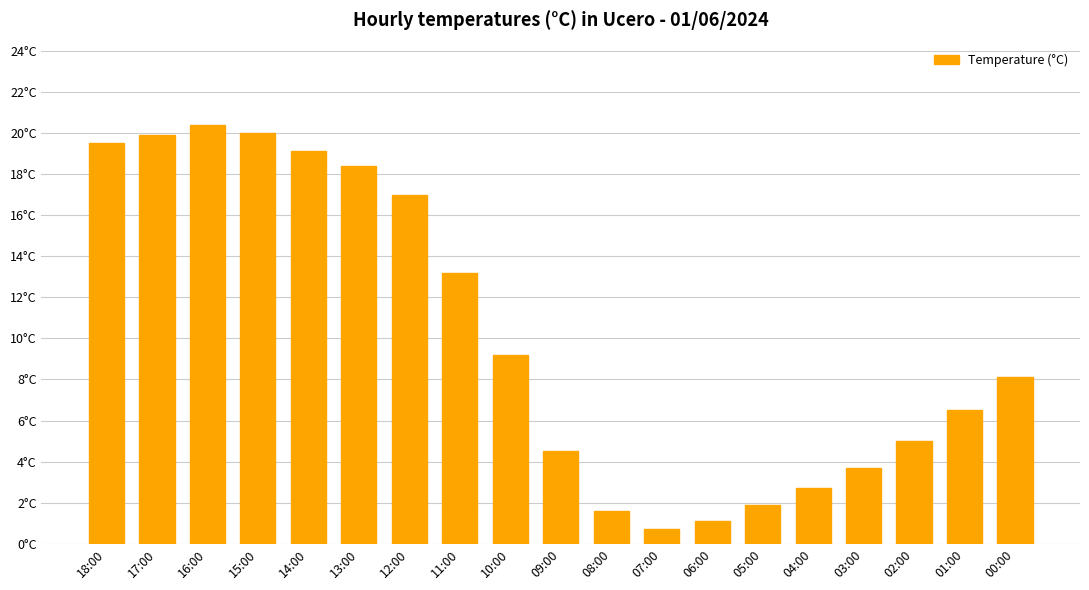

Does the chart contain any negative values?

No